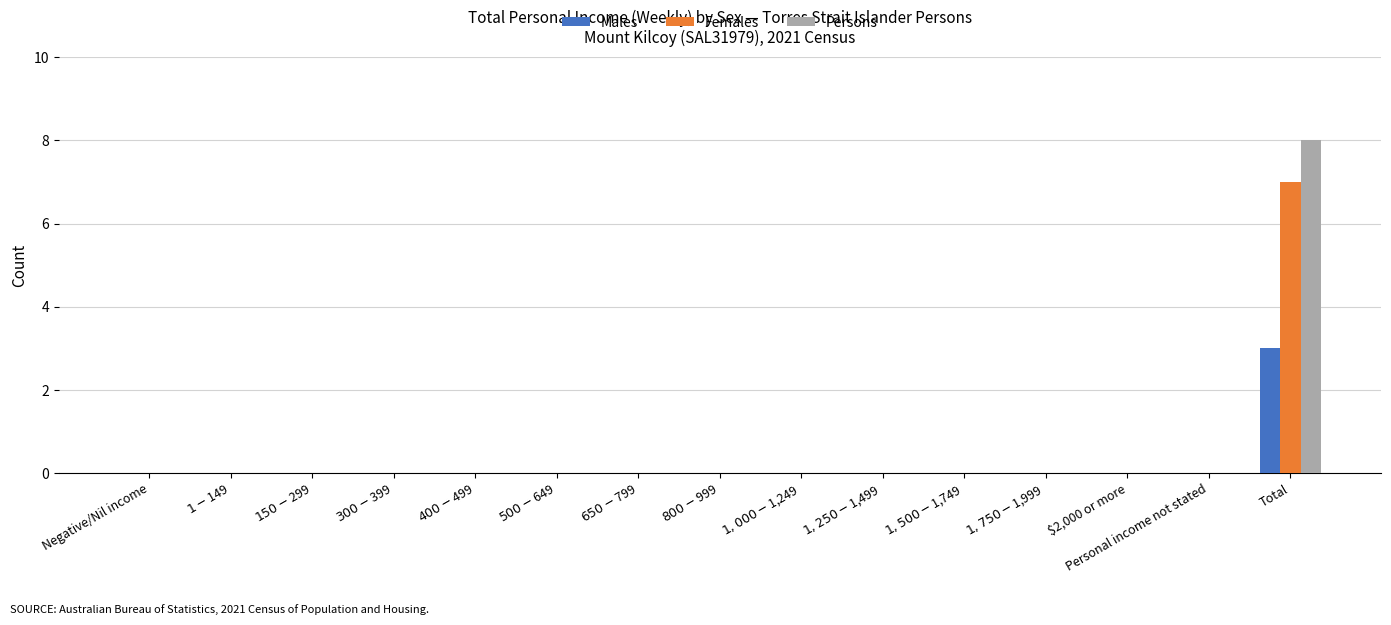

Count the number of categories in the chart.

15